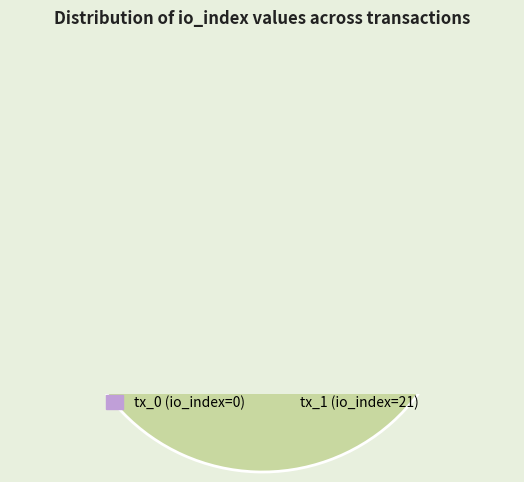

Is it true that tx_1 (io_index=21) is 100% of the pie?

True